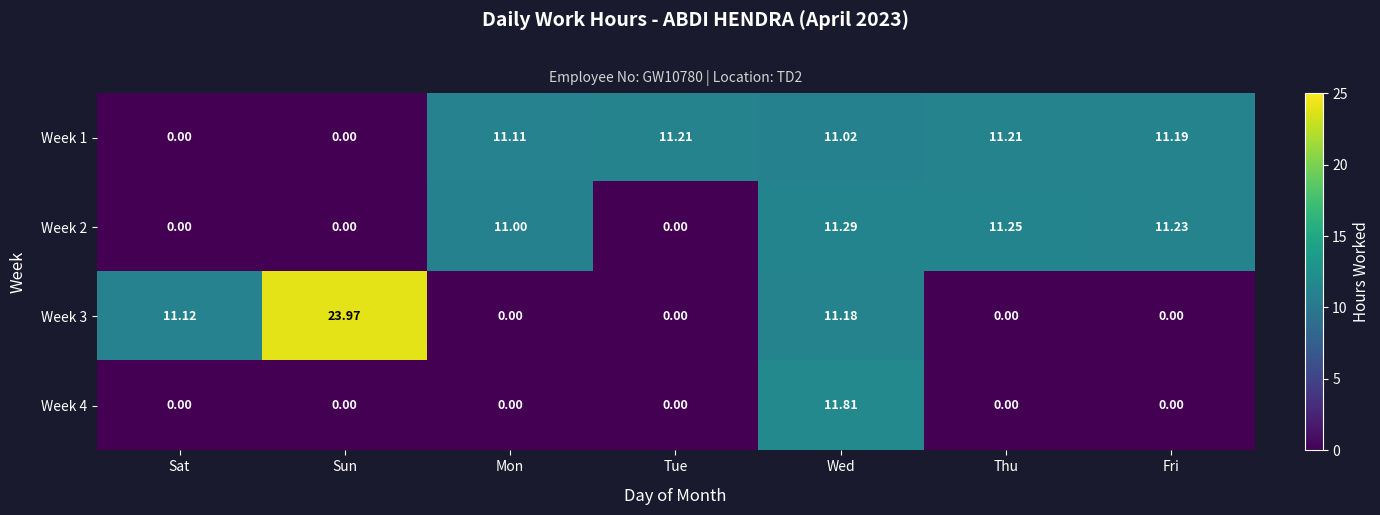

At which category does the chart reach its peak across all series?

Sun